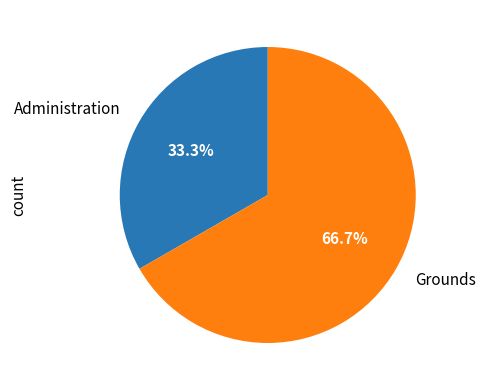

Which category has the smallest portion of the pie?

Administration